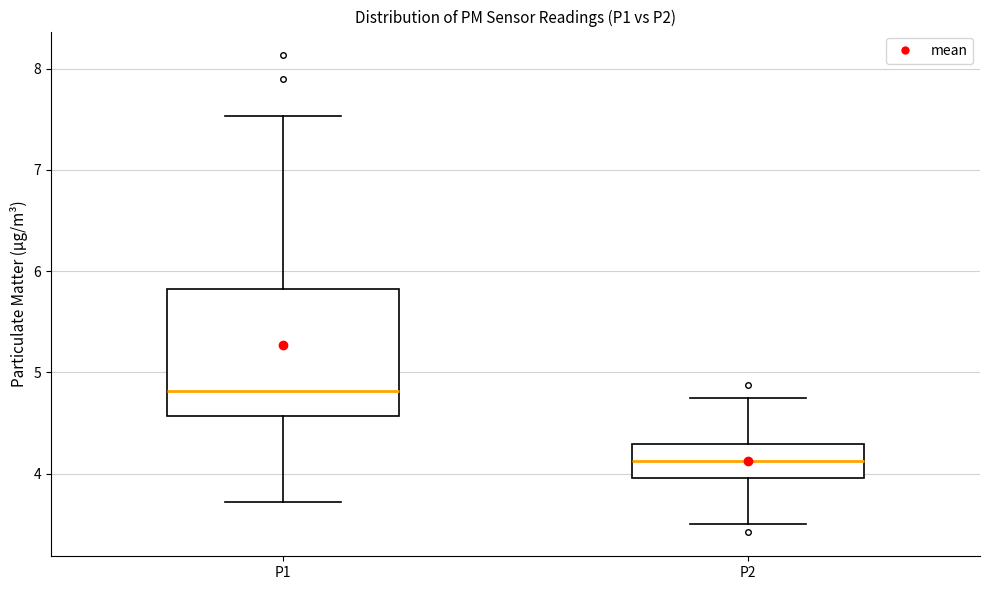

Which box is the tallest, from its lower edge to its upper edge?

P1